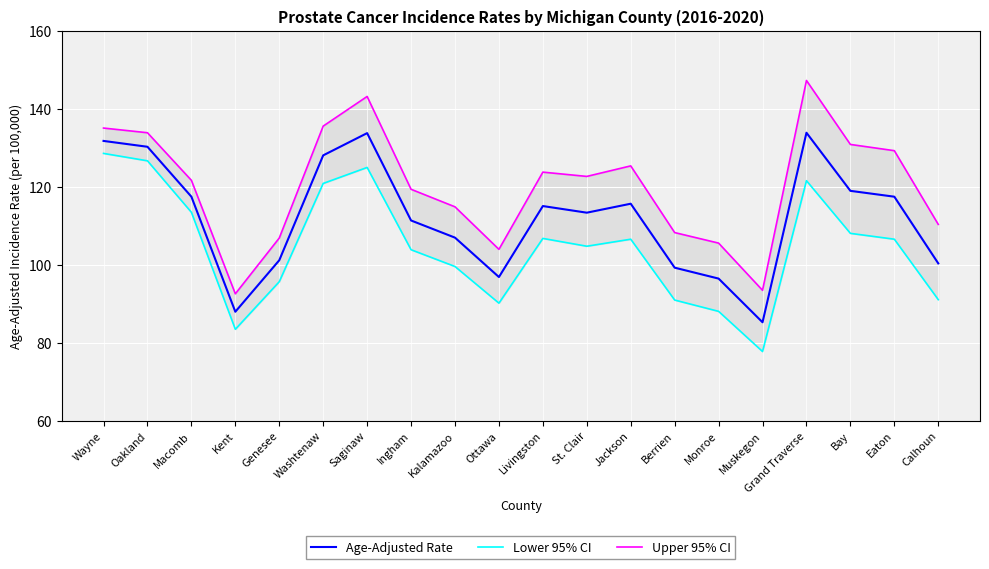

True or false: Age-Adjusted Rate and Upper 95% CI intersect in this chart.

False